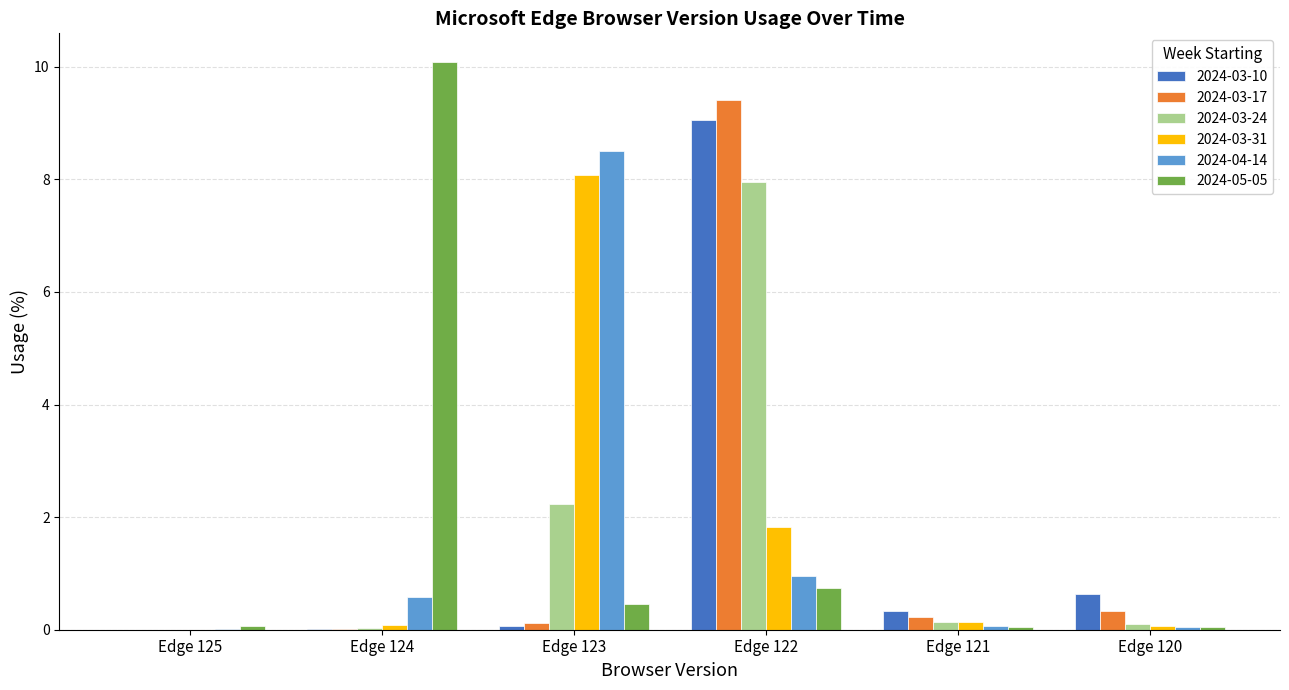

Which series has the largest total across all categories?

2024-05-05